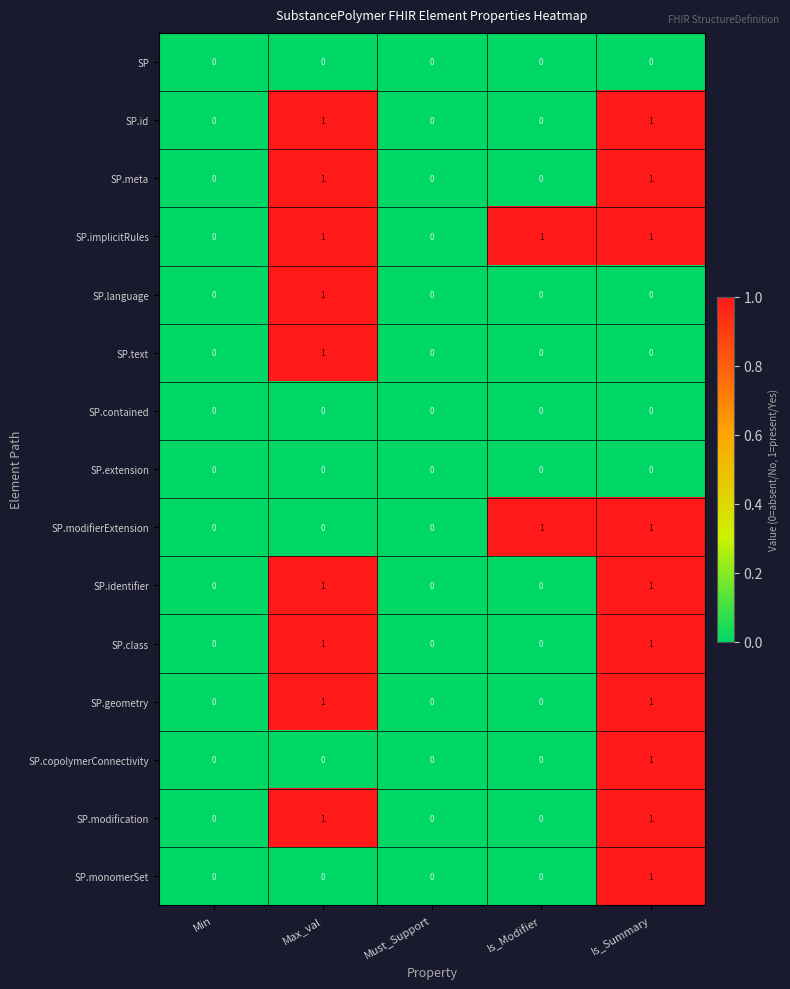

Is the value of SP.modification at Is_Summary greater than the value of SP.extension at Is_Modifier?

Yes